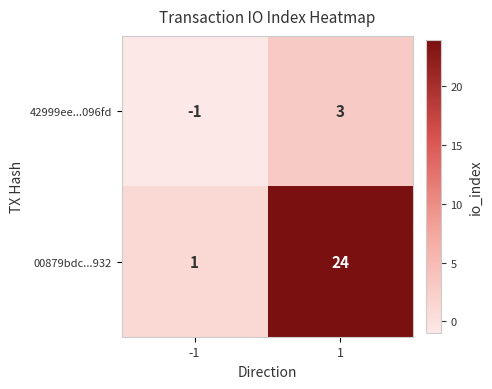

At which category does the chart reach its minimum across all series?

-1